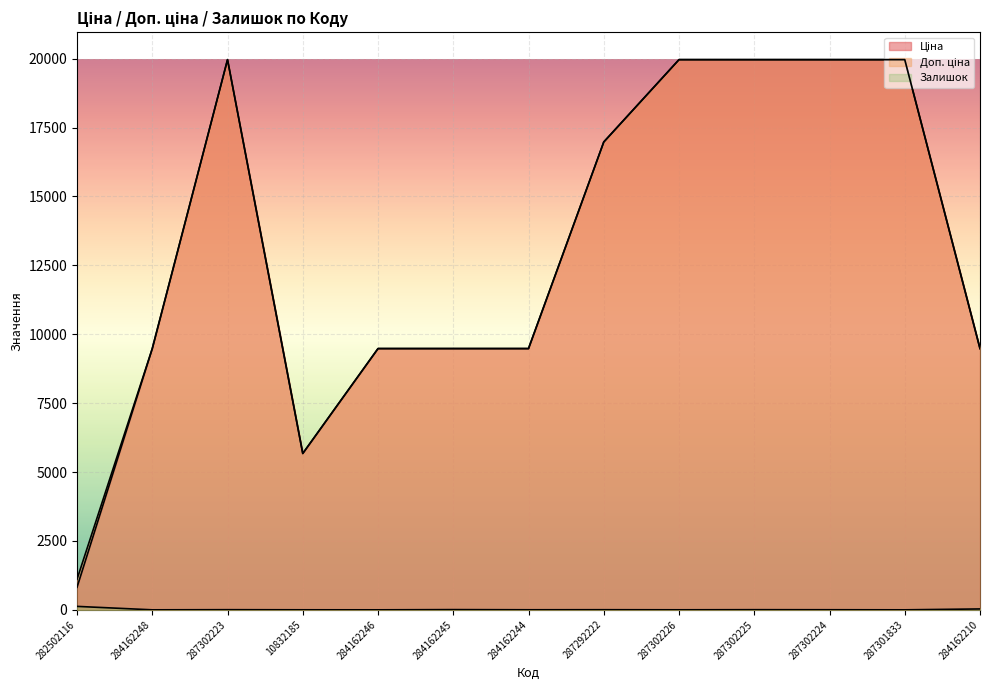

Which has a higher value, 10832185 or 287302224?

287302224